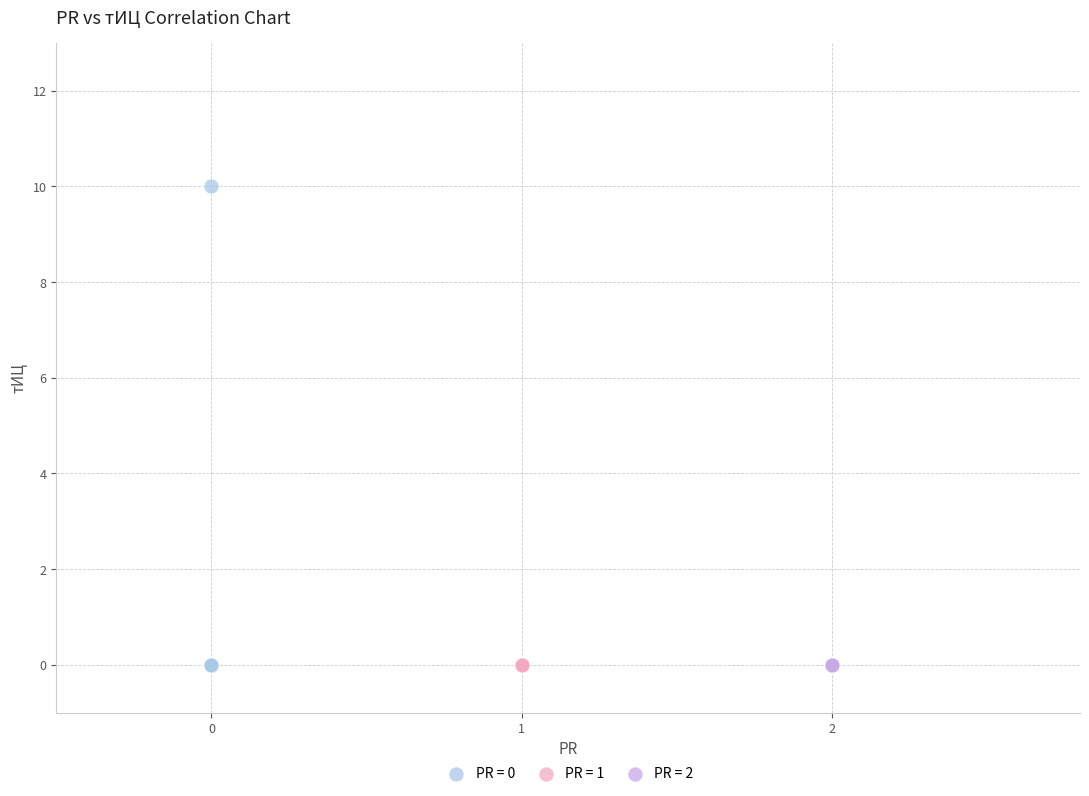

Which series contains the highest Y value?

PR = 0